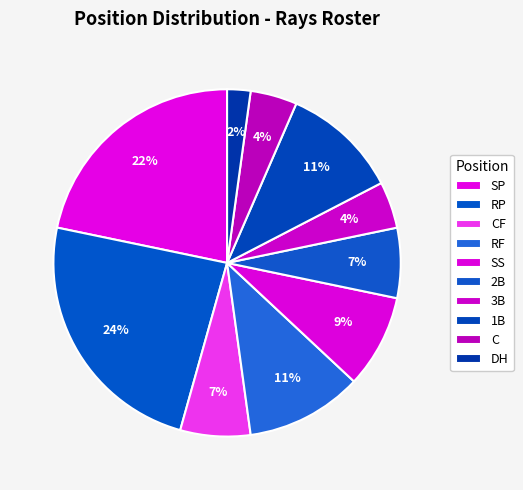

True or false: RF accounts for 11% of the total.

True